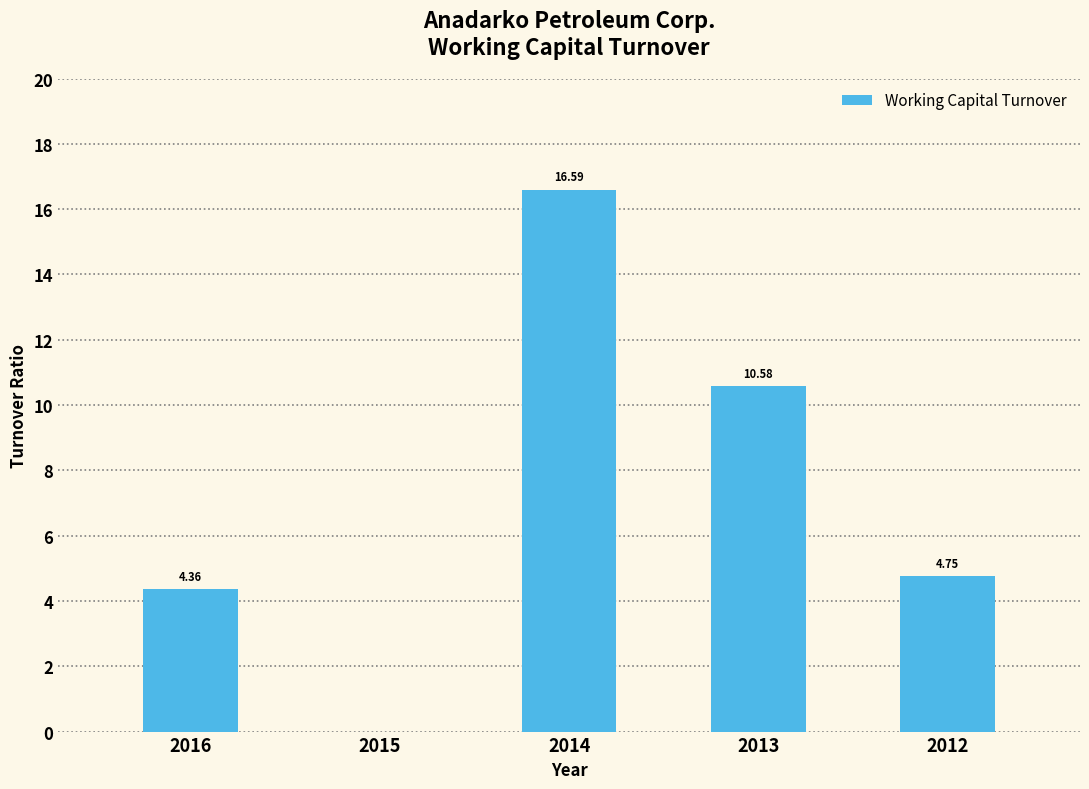

What is the change in value from 2016 to 2014?

+12.2